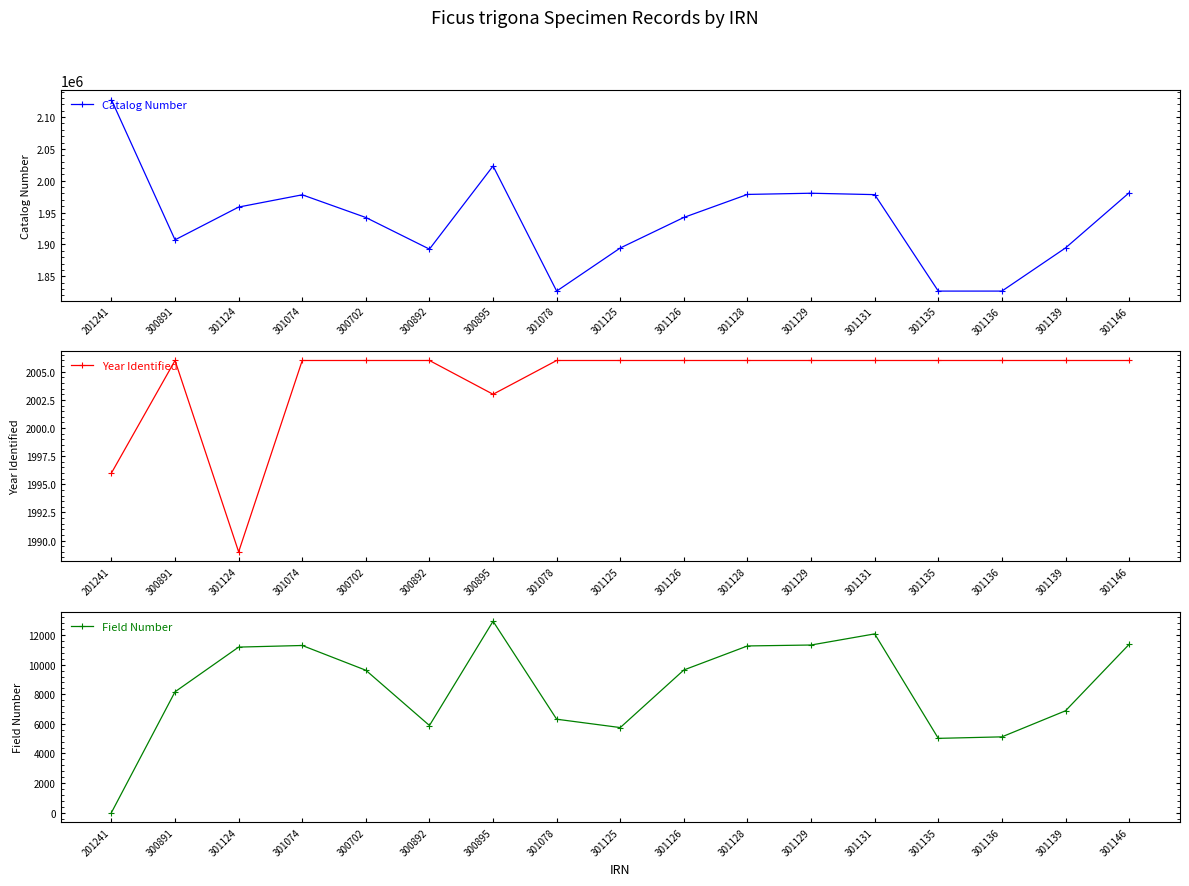

Which series changed the most between 301126 and 301128?

Catalog Number